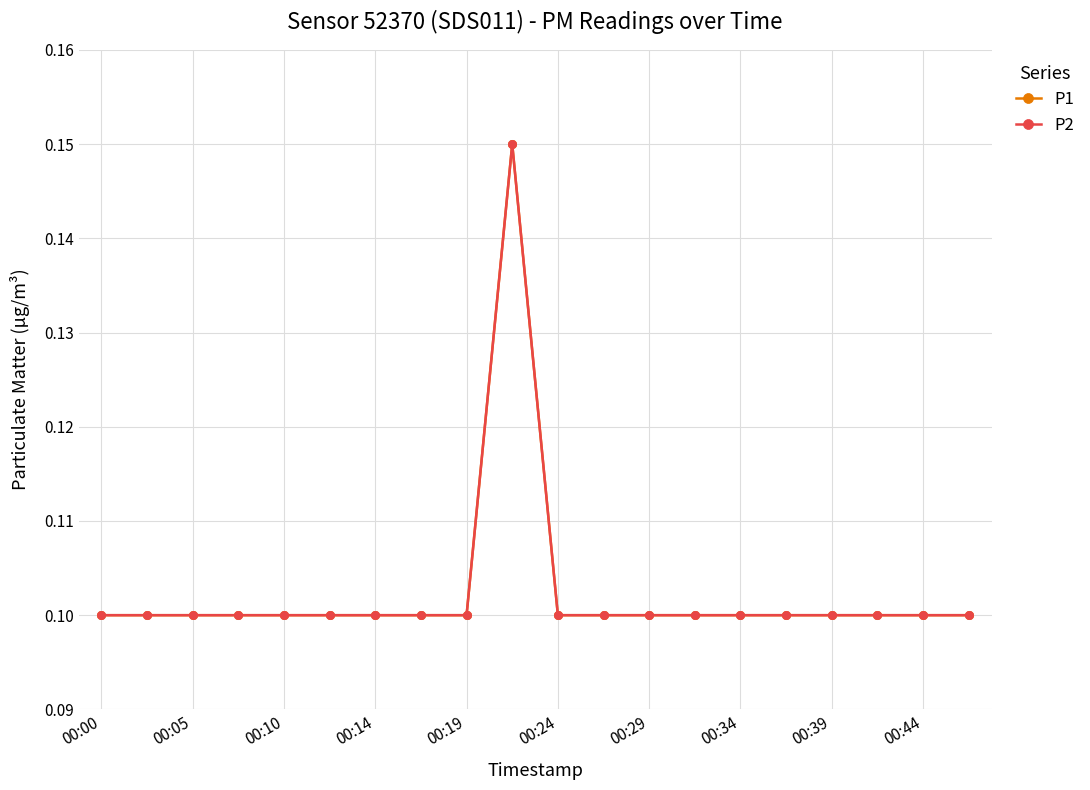

How many P2 values are between 0 and 1?

20